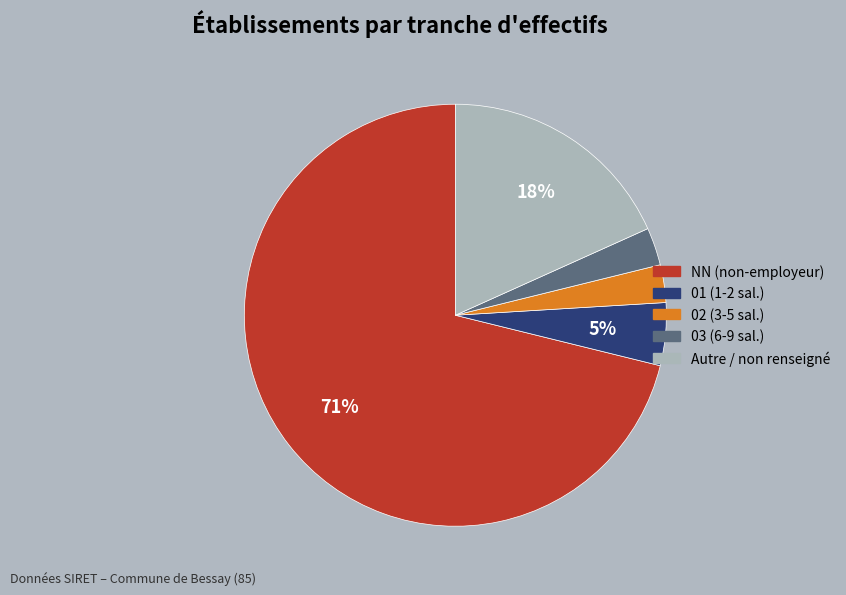

Does Autre / non renseigné account for over 50% of the chart?

No